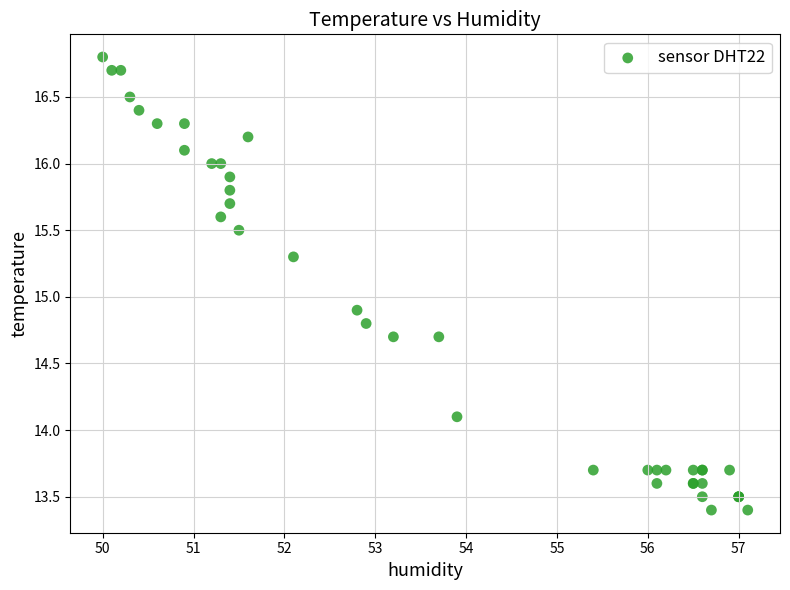

What Y value in the scatter plot is closest to 15?

14.9